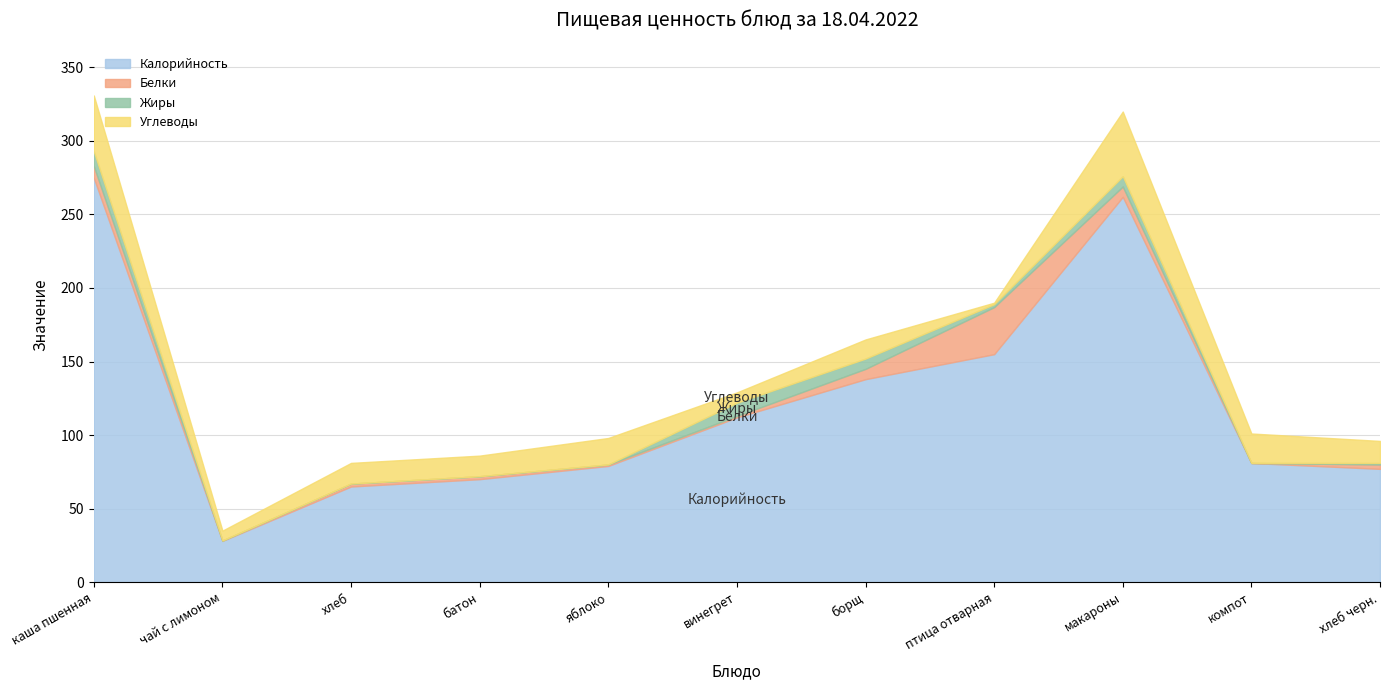

At which label does Жиры reach its peak?

каша пшенная